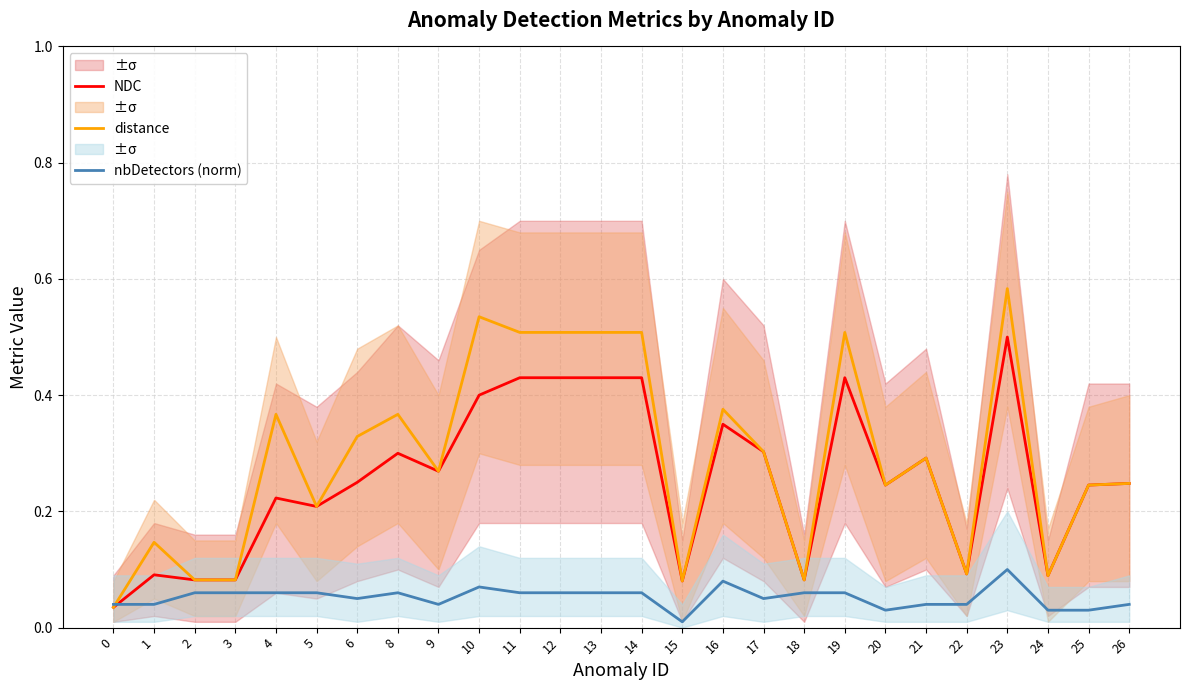

Which series has the widest spread of values?

distance